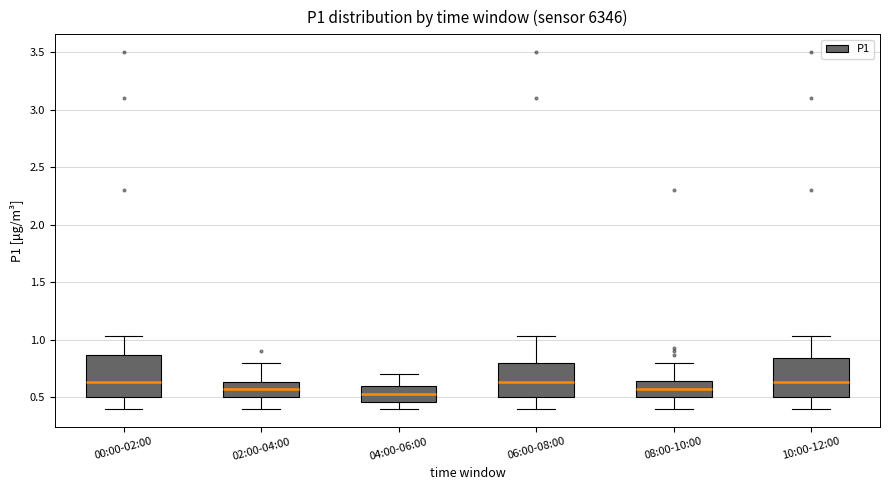

Where is the upper edge of the box for 00:00-02:00 on the y-axis? The values are not printed on the chart, so give them approximately, as read against the axis.

0.85